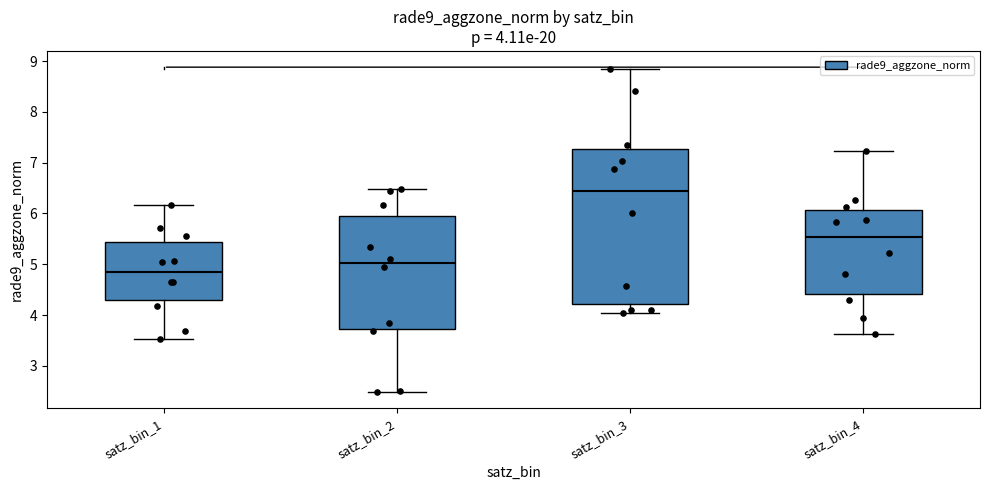

Which box's median line is the lowest?

satz_bin_1